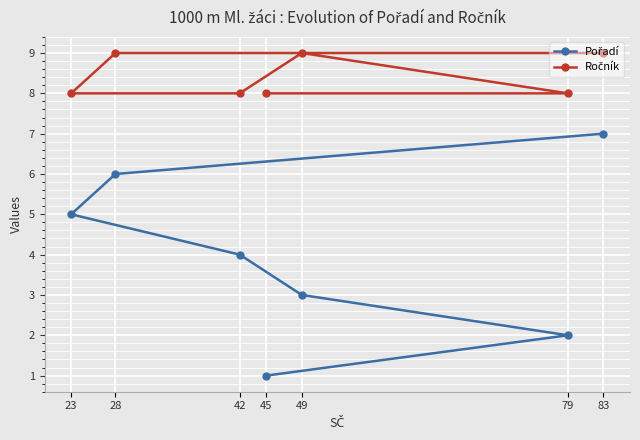

What position from the left is 83?

7